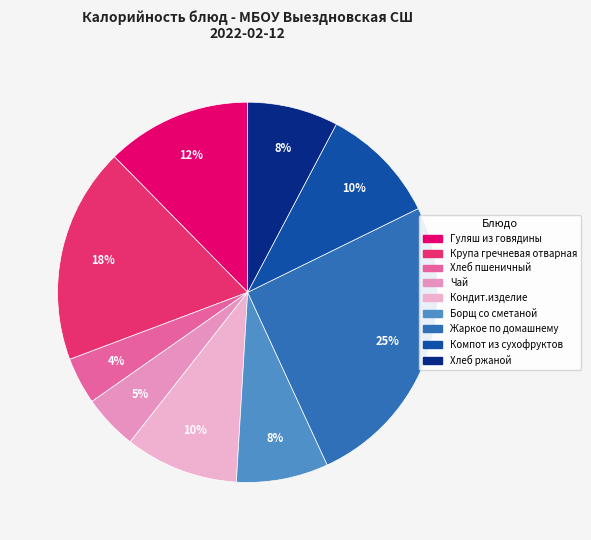

Which category has the biggest portion of the pie?

Жаркое по домашнему